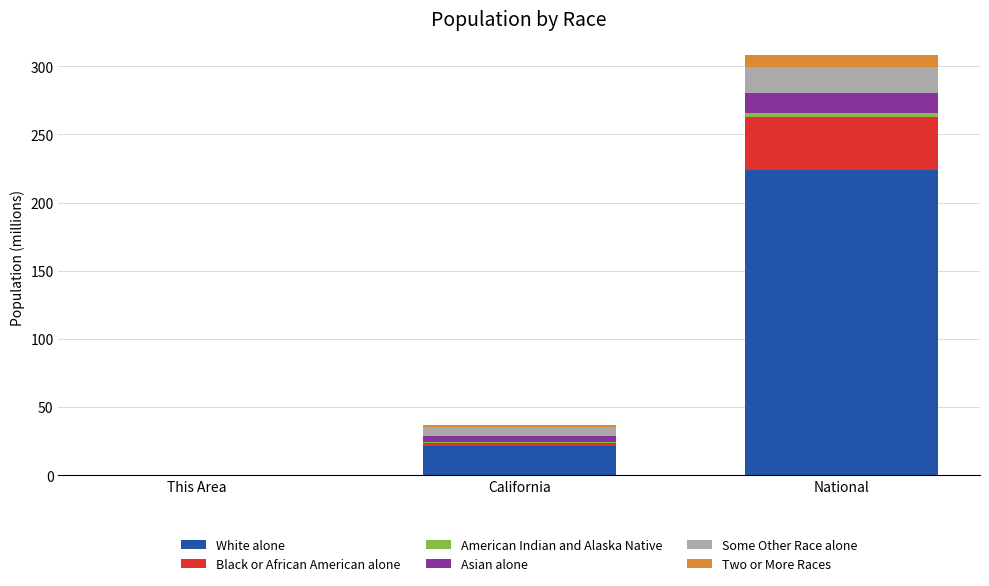

Where is White alone nearest to the value 111?

California